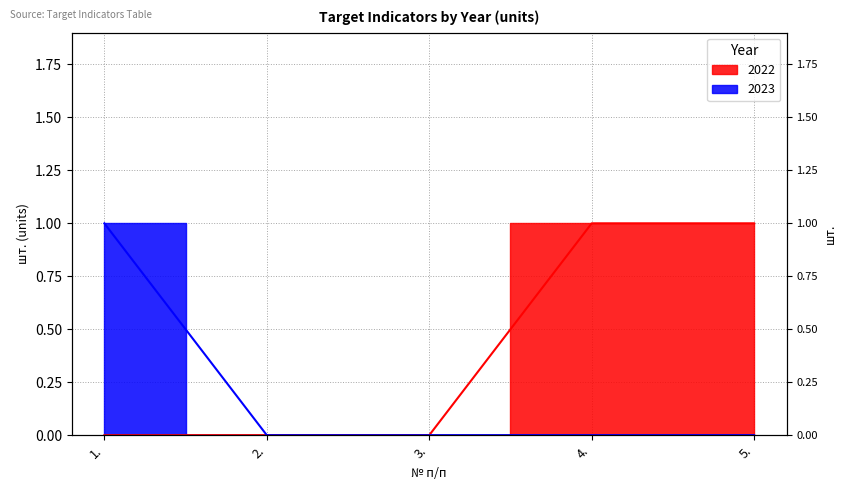

True or false: 2022 and 2023 intersect in this chart.

False